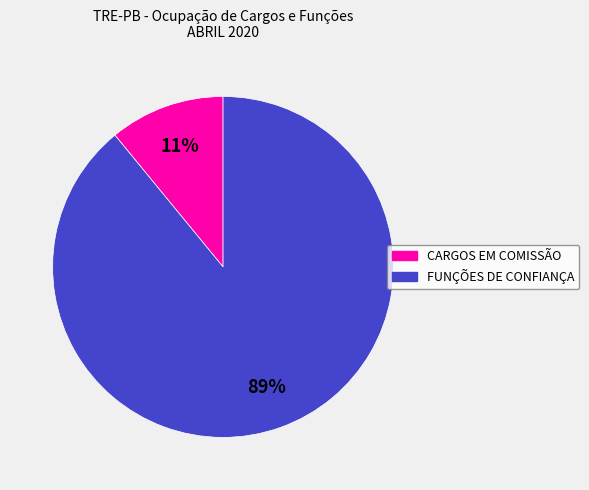

Which has a higher value, CARGOS EM COMISSÃO or FUNÇÕES DE CONFIANÇA?

FUNÇÕES DE CONFIANÇA